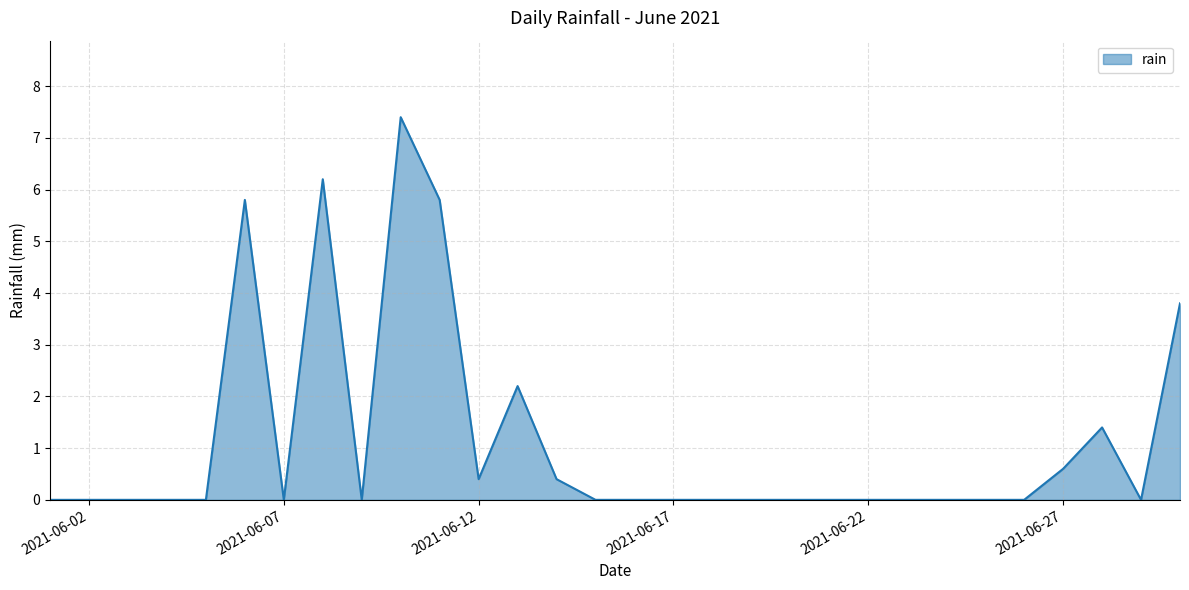

What is the maximum value shown in the chart?

7.4